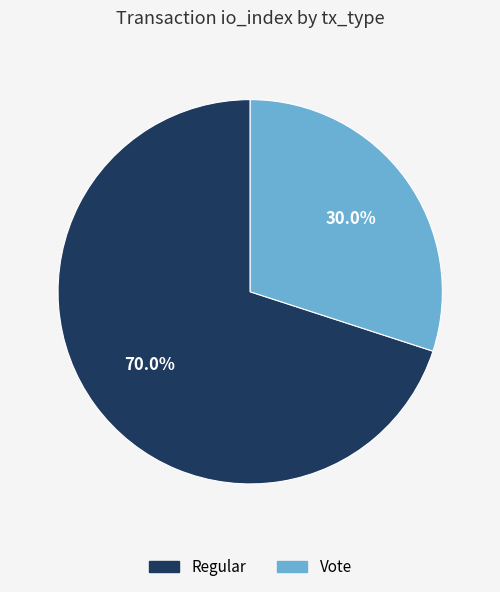

Which category has the biggest portion of the pie?

Regular